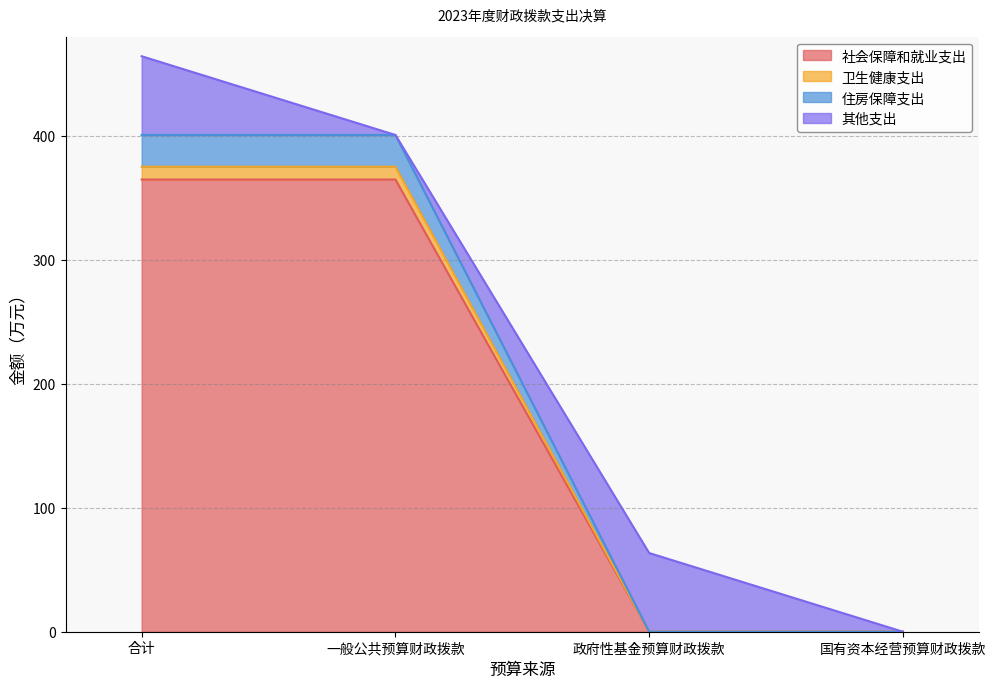

True or false: 社会保障和就业支出 has a value of 364.8 at 合计.

True